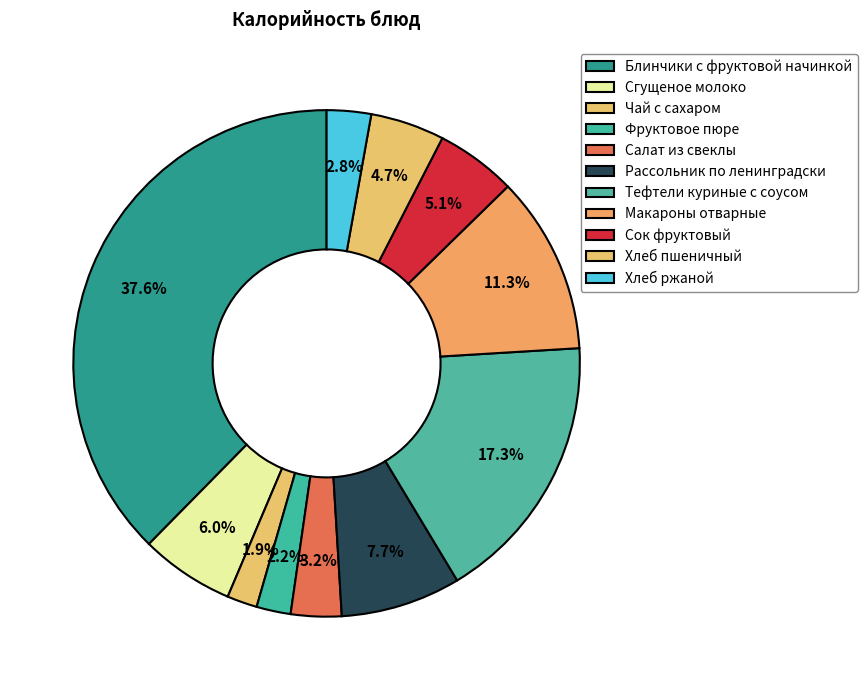

How many segments does this pie chart have?

11